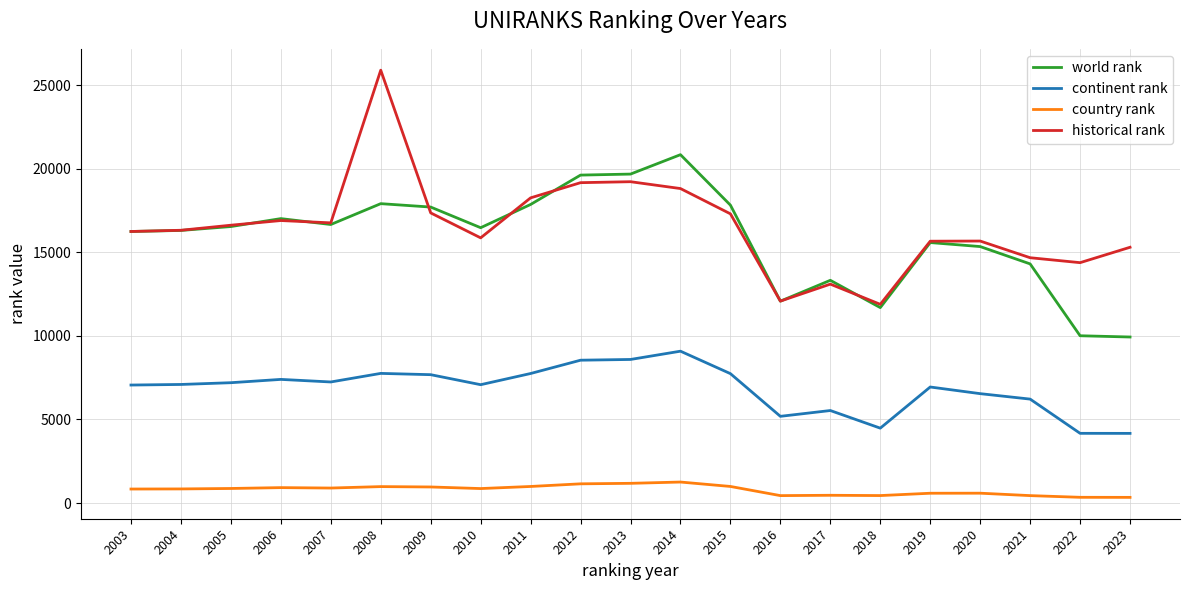

Which series has the widest spread of values?

historical rank